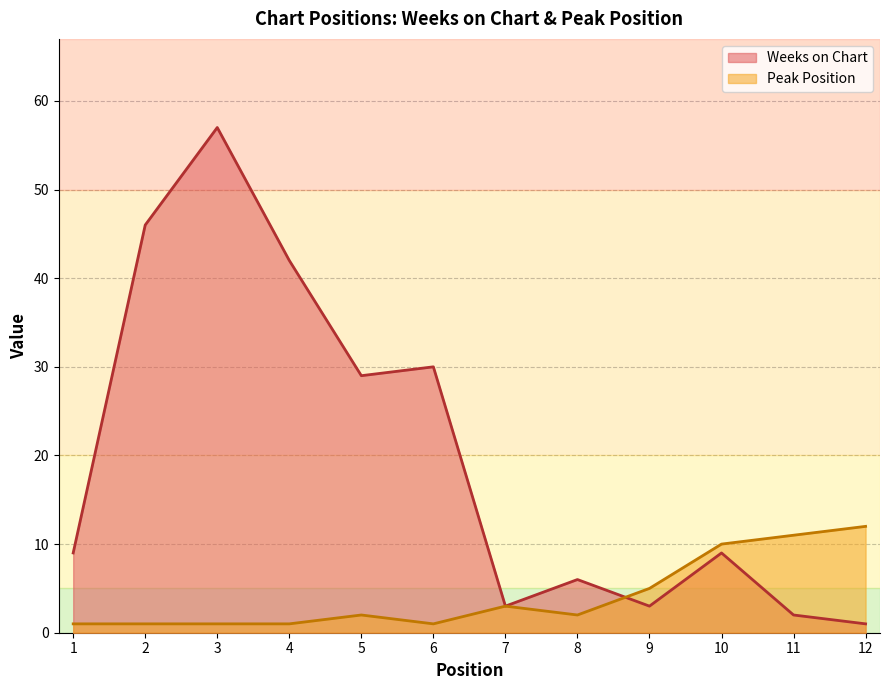

What is the difference between the Peak Position values at 10 and 5?

8